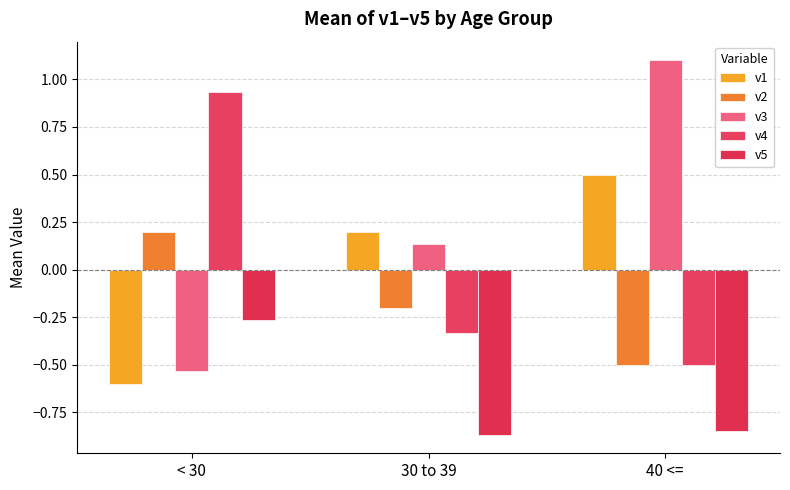

Is it true that v2 equals -0.1 at 30 to 39?

False